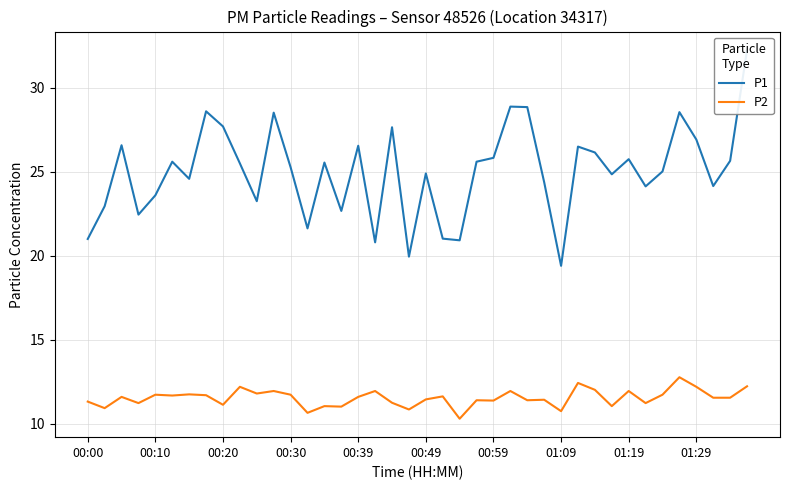

What position from the right is 22?

18